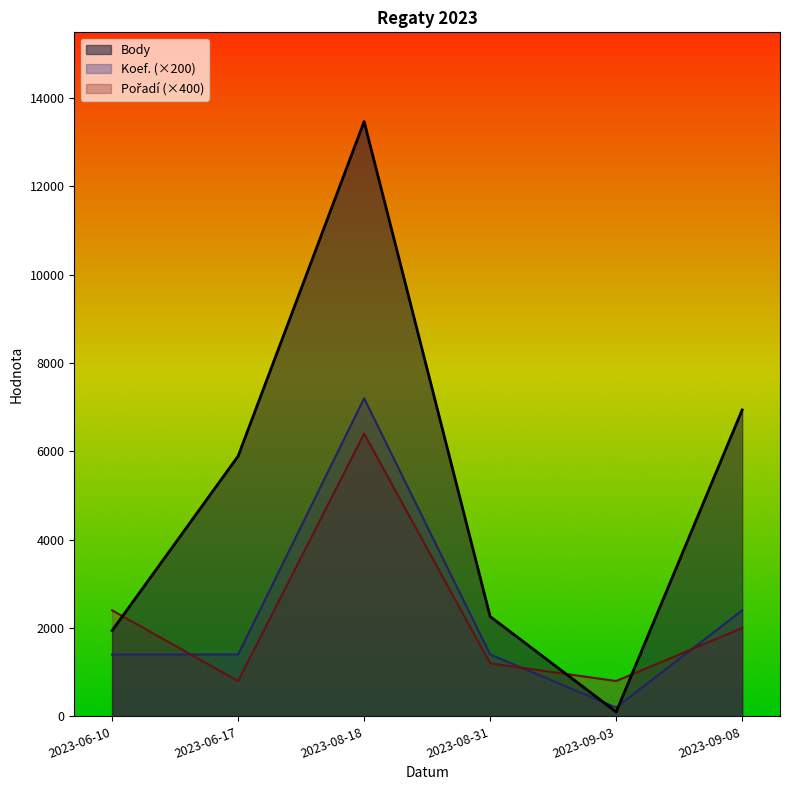

Rank the categories by Body value from highest to lowest.

2023-08-18, 2023-09-08, 2023-06-17, 2023-08-31, 2023-06-10, 2023-09-03